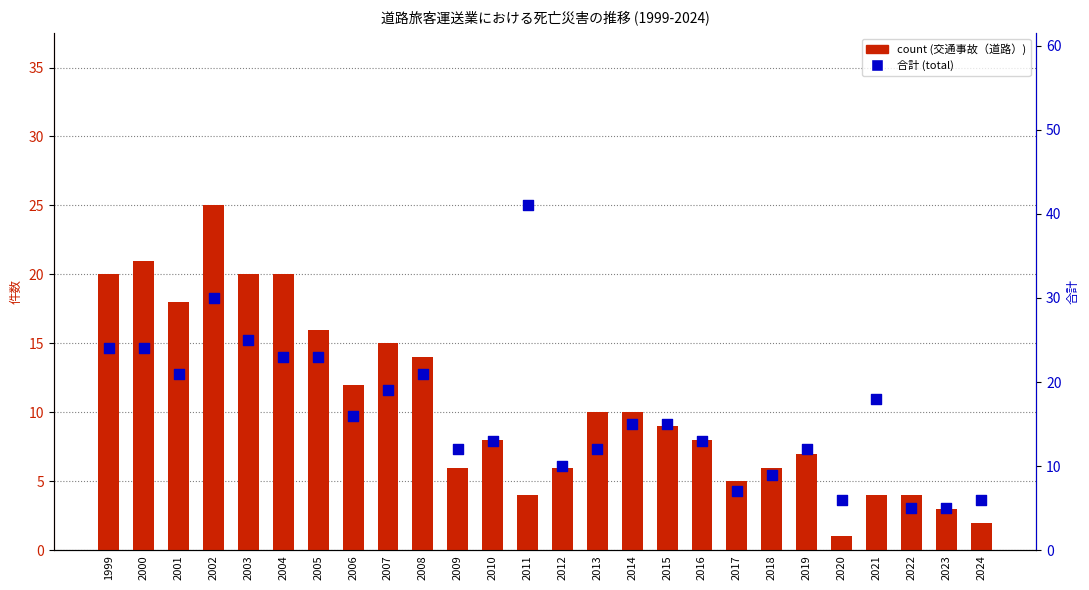

Which series has the largest total across all categories?

合計 (total)